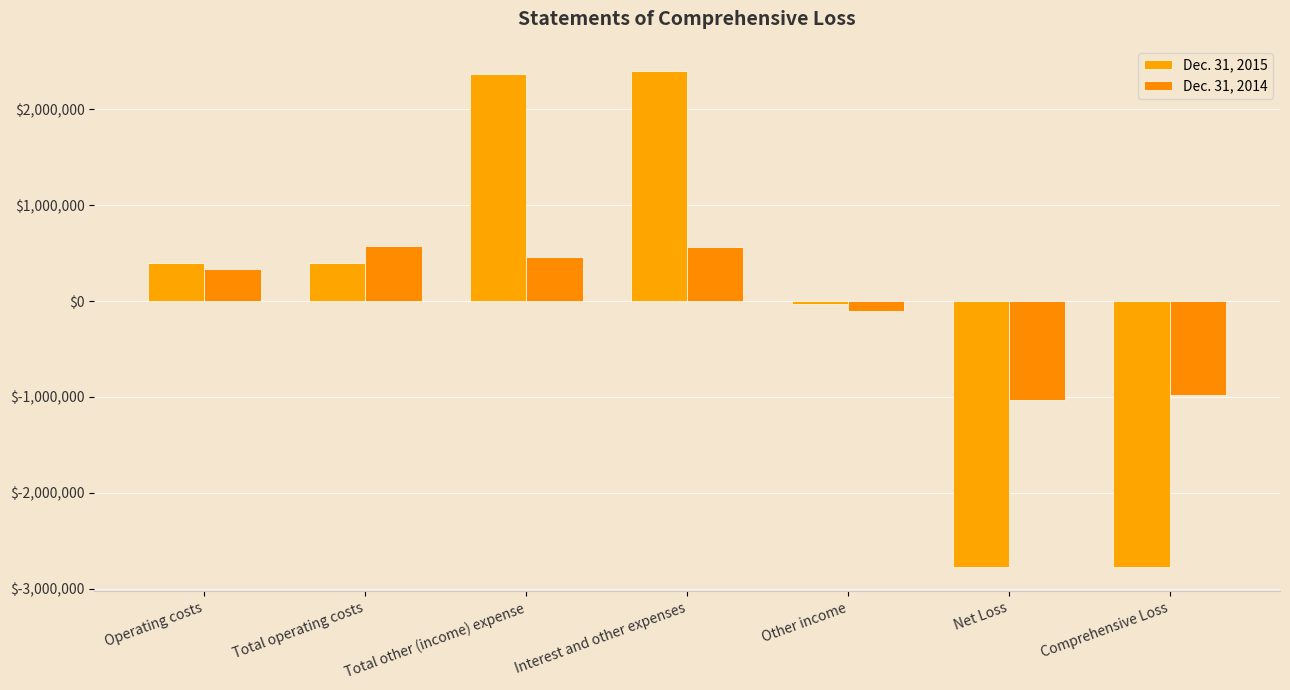

Rank the categories by Dec. 31, 2014 value from lowest to highest.

Net Loss, Comprehensive Loss, Other income, Operating costs, Total other (income) expense, Interest and other expenses, Total operating costs